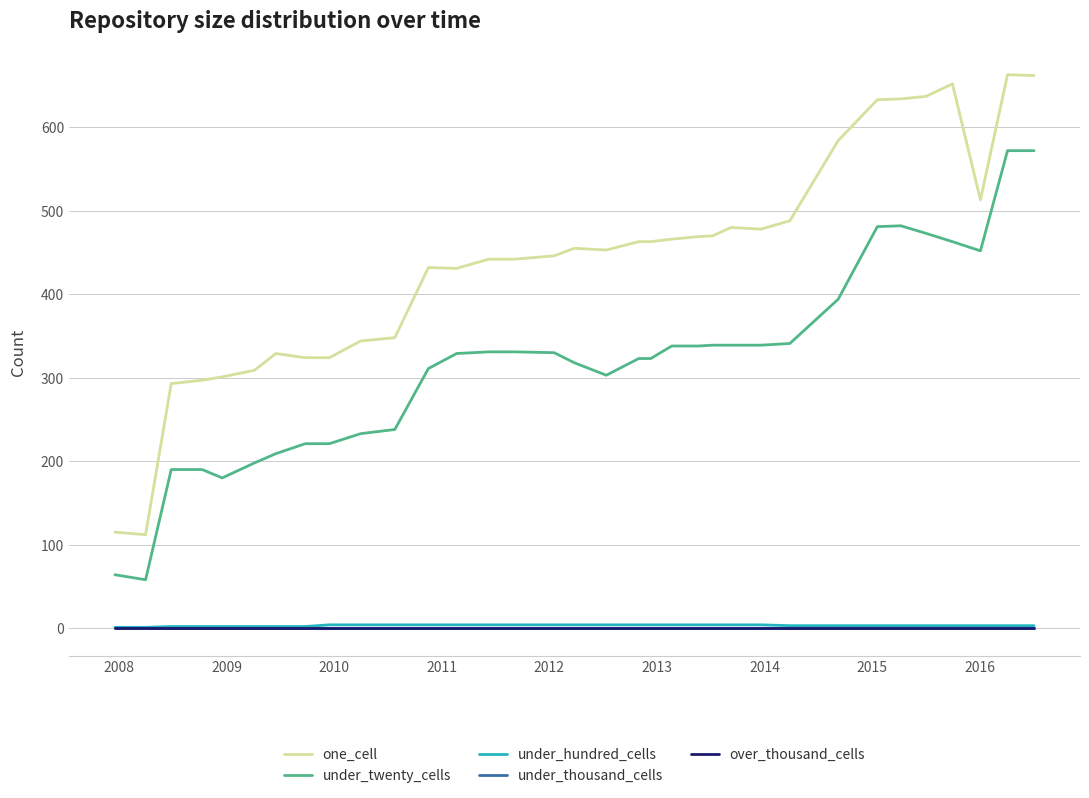

Does the chart have visible grid lines?

Yes